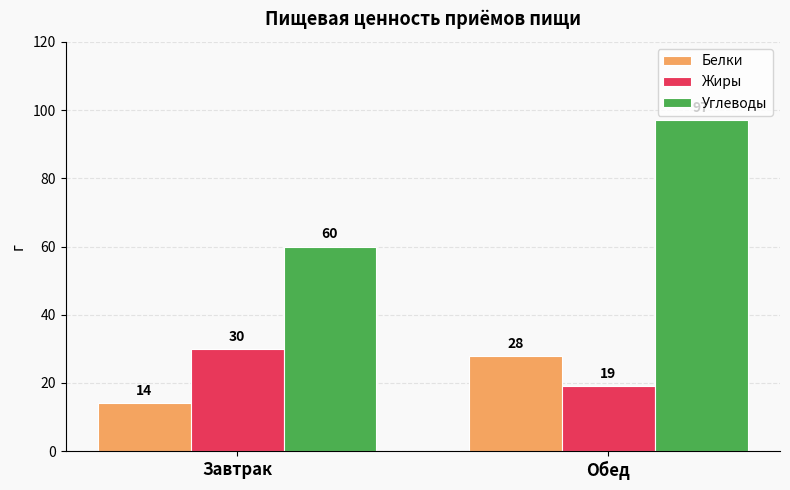

The Белки series shows 14 at Завтрак. True or false?

True